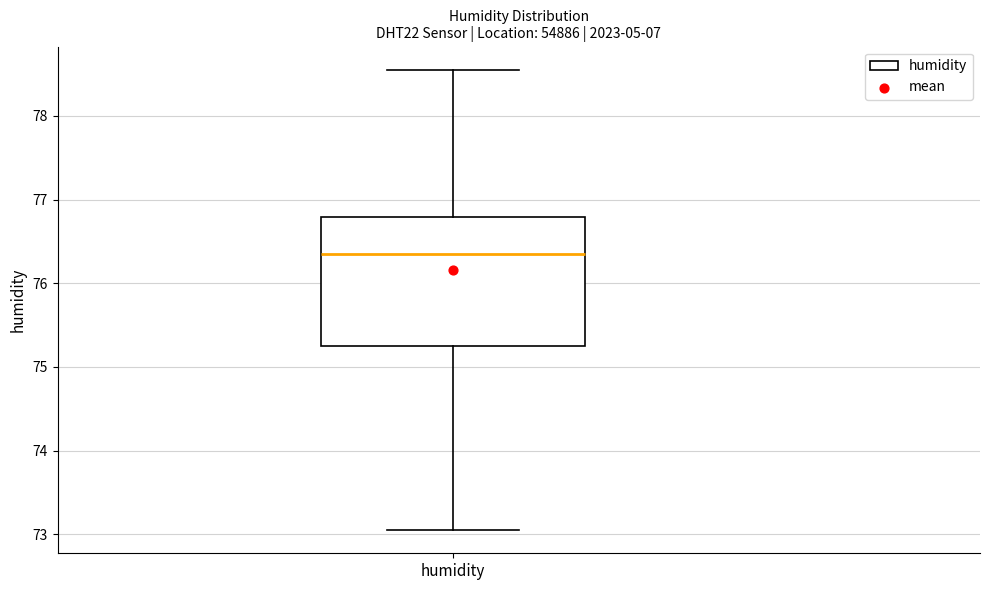

Transcribe this box plot: give where the median line is, the range the box spans, and where the two whiskers end, as read against the y-axis. The values are not printed on the chart, so give them approximately, as read against the axis.

median 76.4, box 75.2 to 76.8, whiskers 73.1 to 78.6